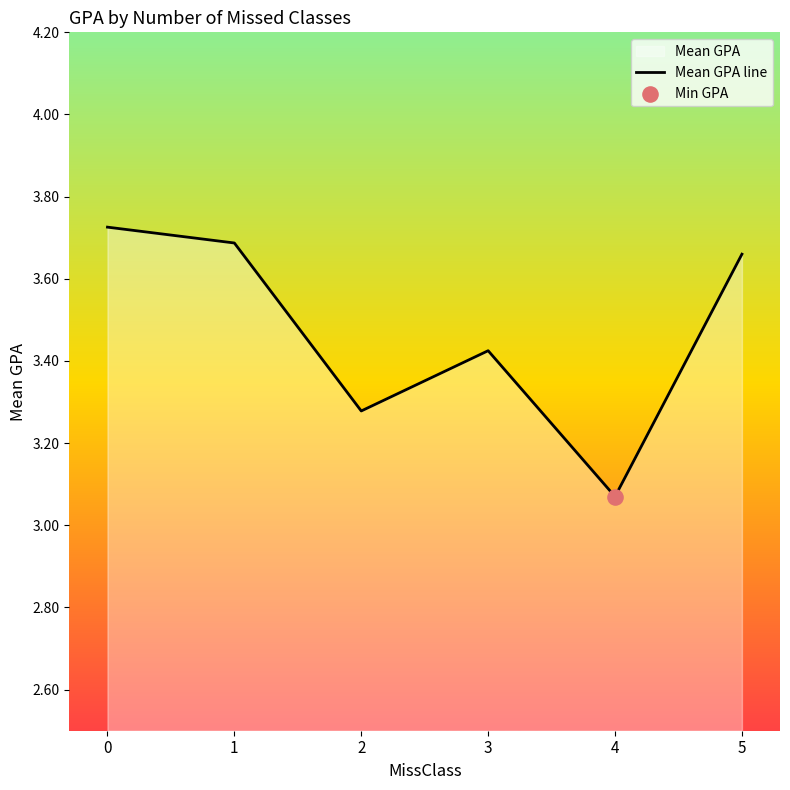

What is the change in value from 4 to 5?

+0.6